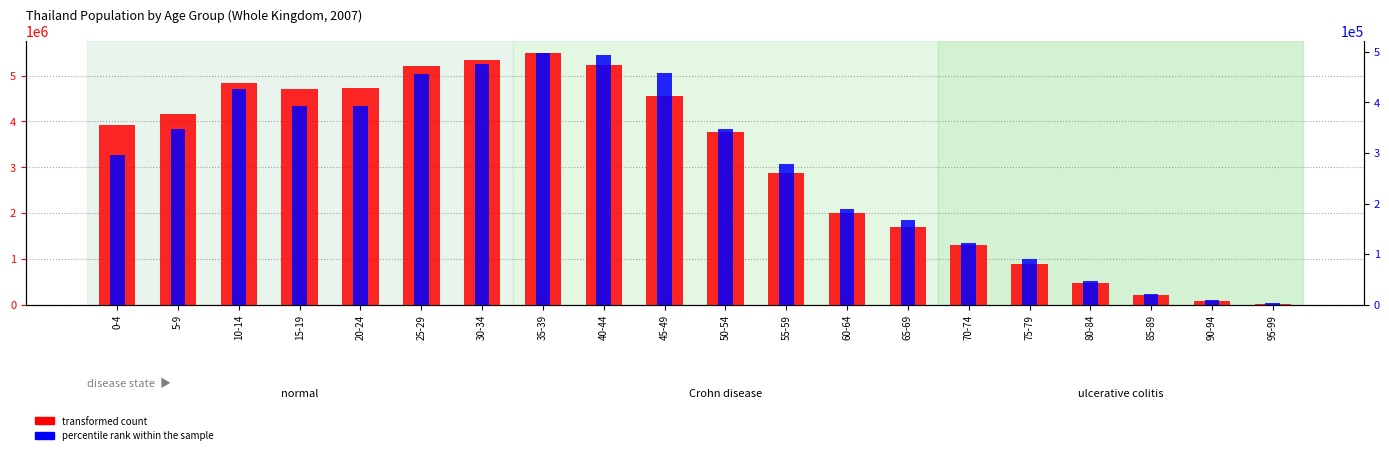

Which series changed the most between 35-39 and 55-59?

transformed count